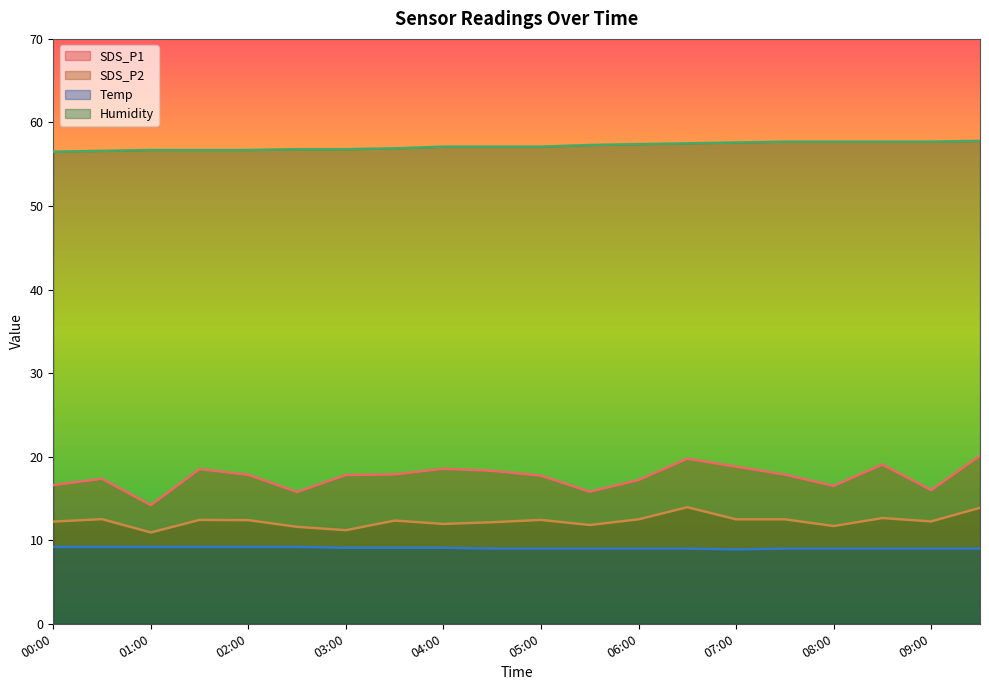

How many data points in Humidity are less than 57?

8